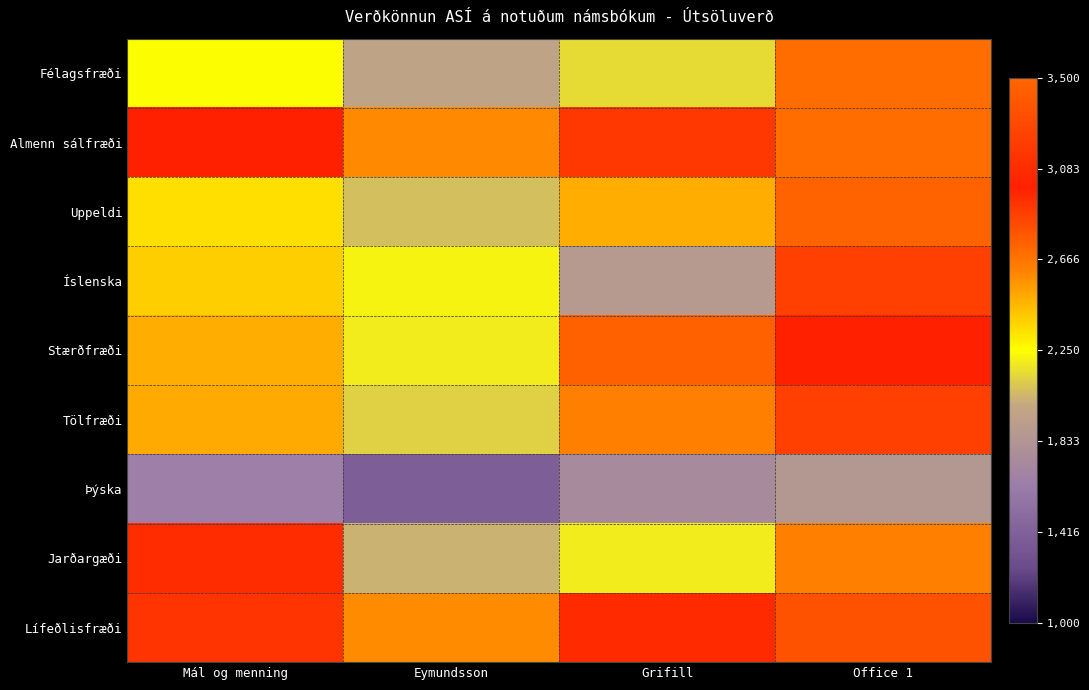

What is the greatest value displayed?

3354.0